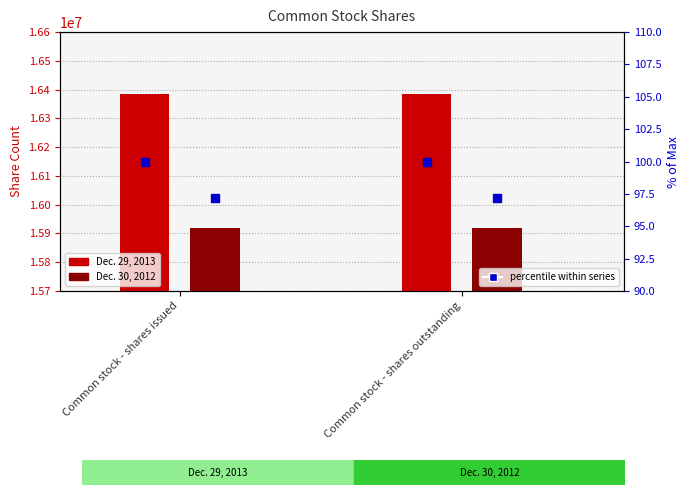

Reading left to right, list all the values displayed in this chart.

Dec. 29, 2013: 16385683.0	16385683.0
Dec. 30, 2012: 15918427.0	15918427.0
Dec. 29, 2013 (% of max): 100.0	100.0
Dec. 30, 2012 (% of max): 97.1	97.1